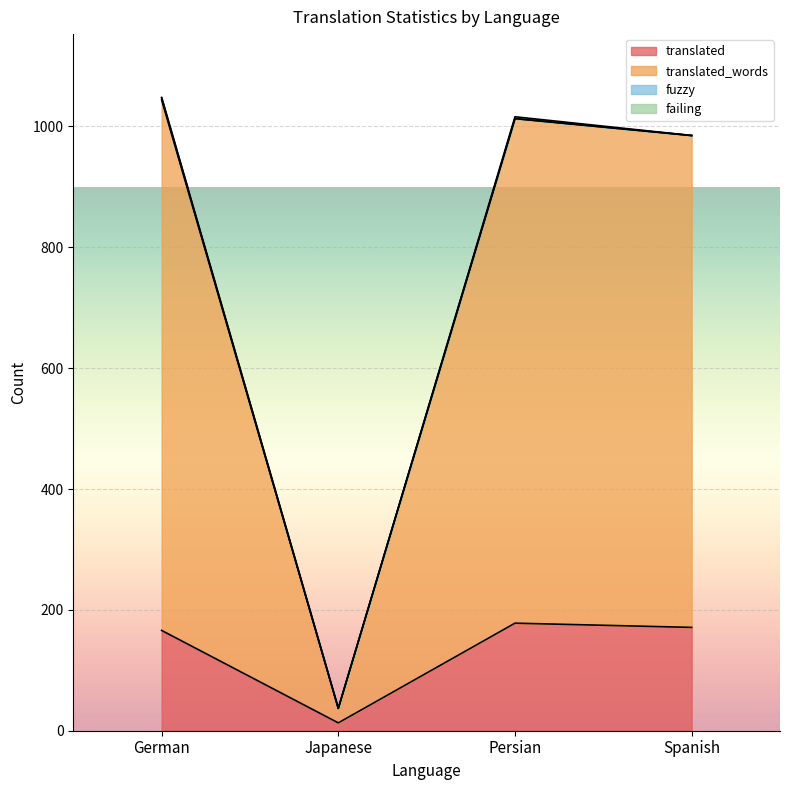

Between German and Spanish, which series saw the biggest shift?

translated_words